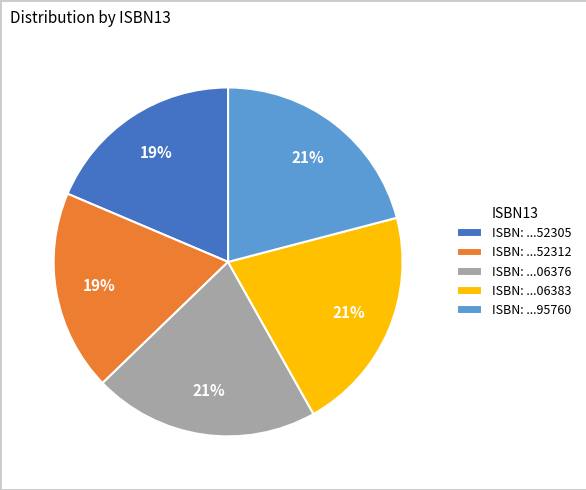

True or false: ISBN: ...95760 accounts for 10% of the total.

False